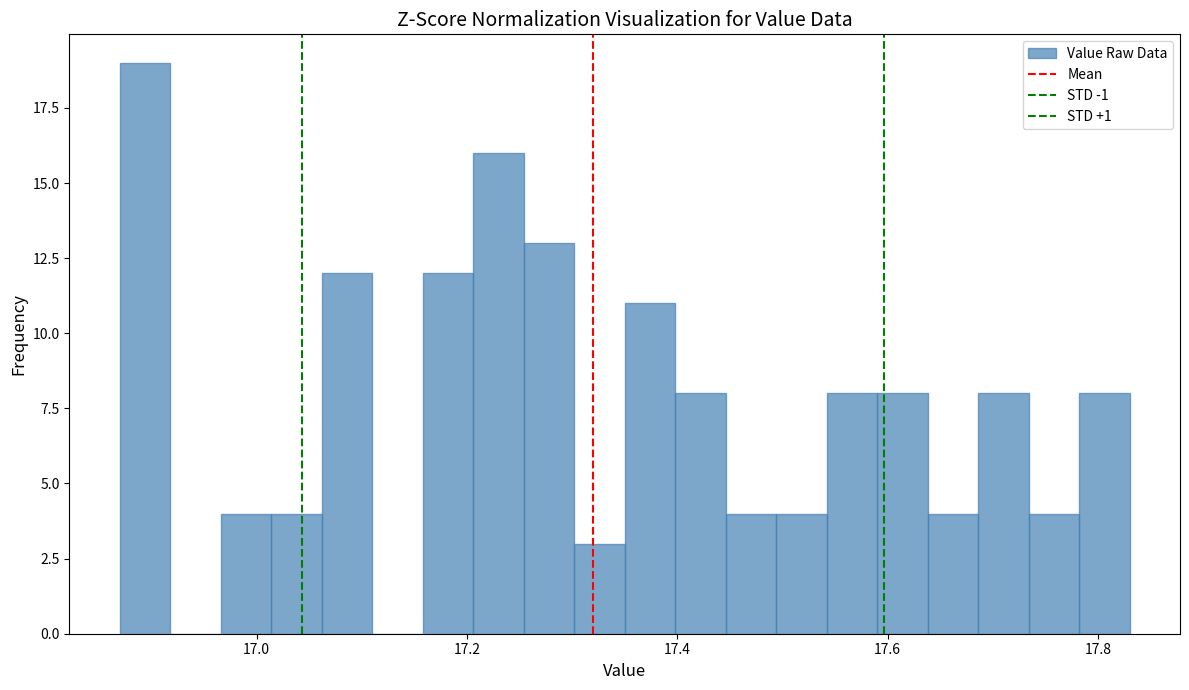

Around what value on the x-axis is the tallest bar? Give the approximate position of its centre, as read against the axis.

16.90